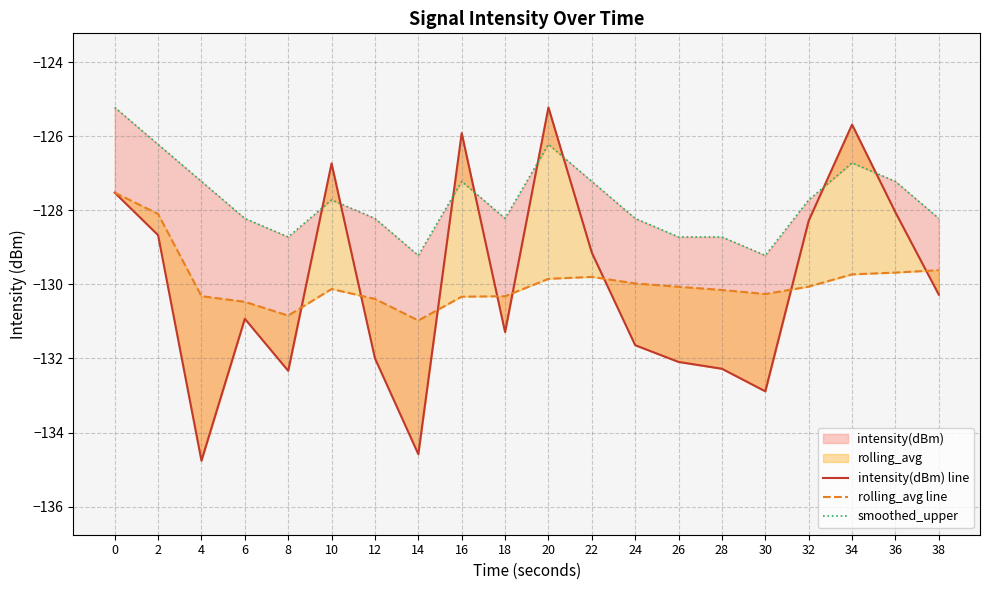

True or false: intensity(dBm) line has a value of -168.2 at 32.

False